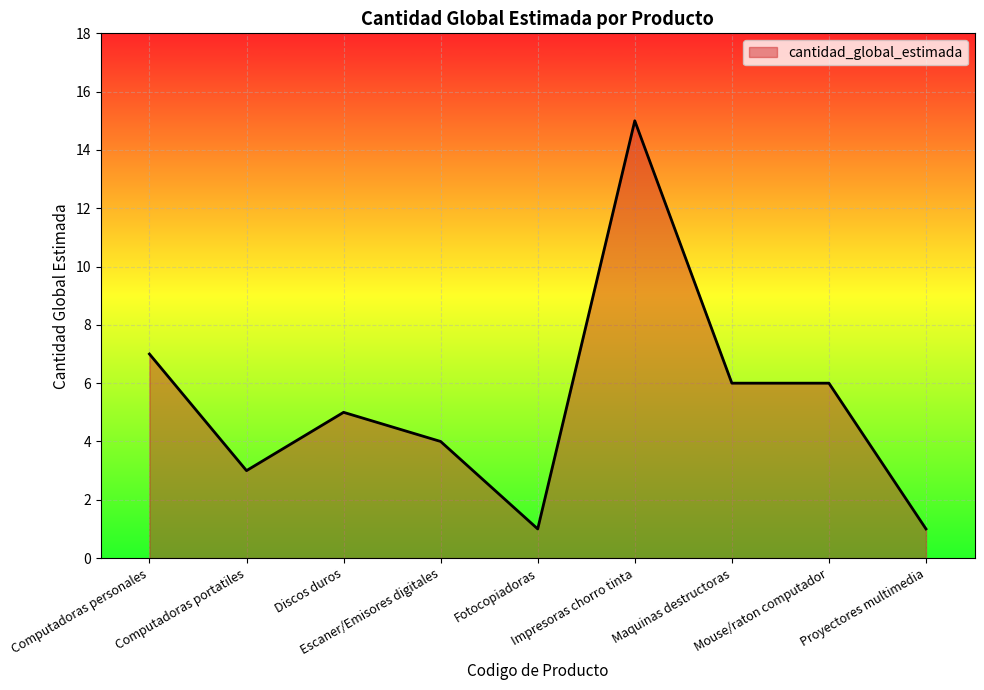

What is the maximum value shown in the chart?

15